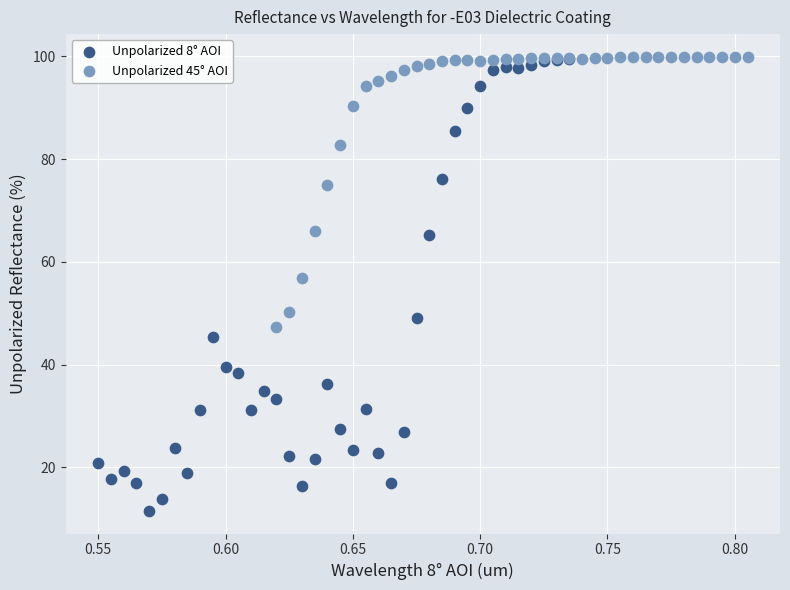

What are all the series names shown in the legend?

Unpolarized 8° AOI, Unpolarized 45° AOI